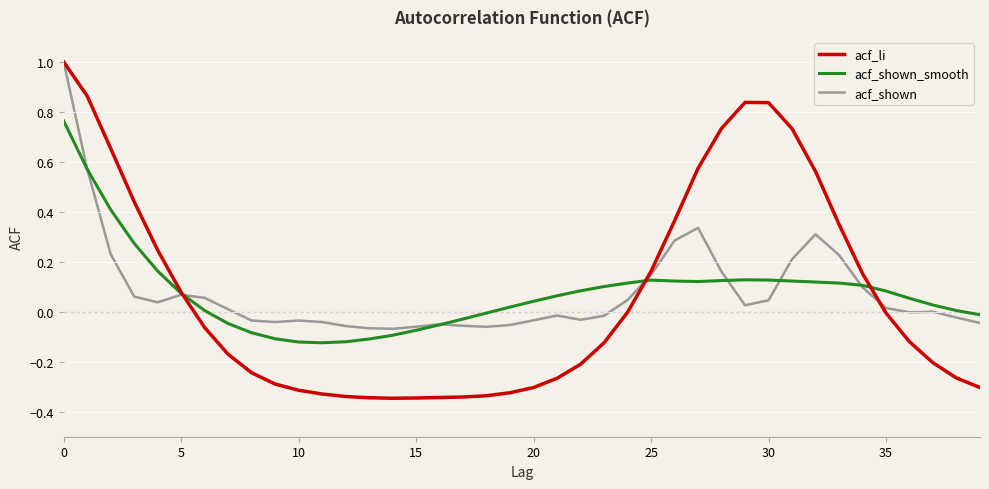

Which series has the largest range (max minus min)?

acf_li